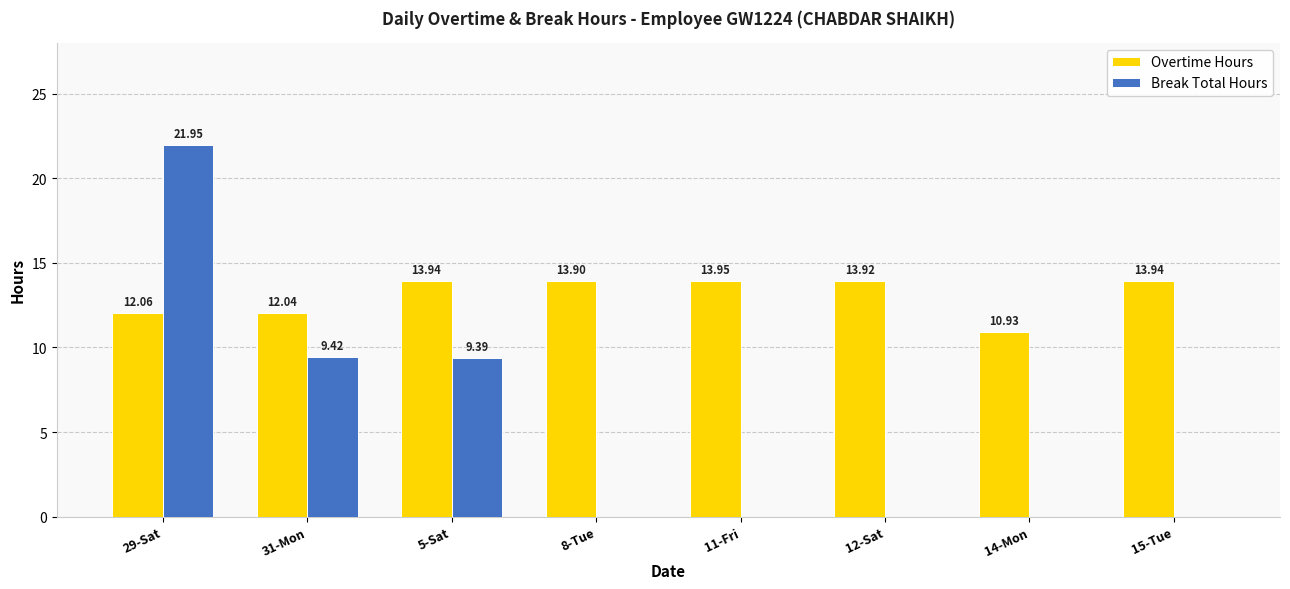

At which category is the sum across all series the highest?

29-Sat